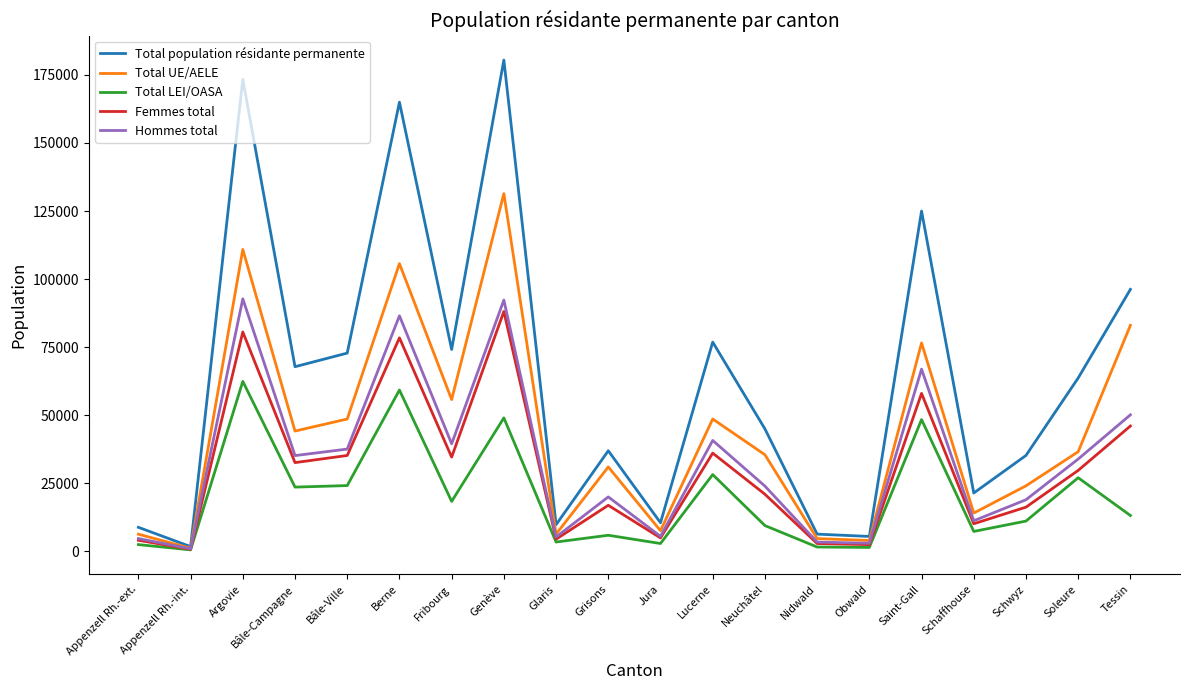

At which label is Total population résidante permanente closest to 91116?

Tessin